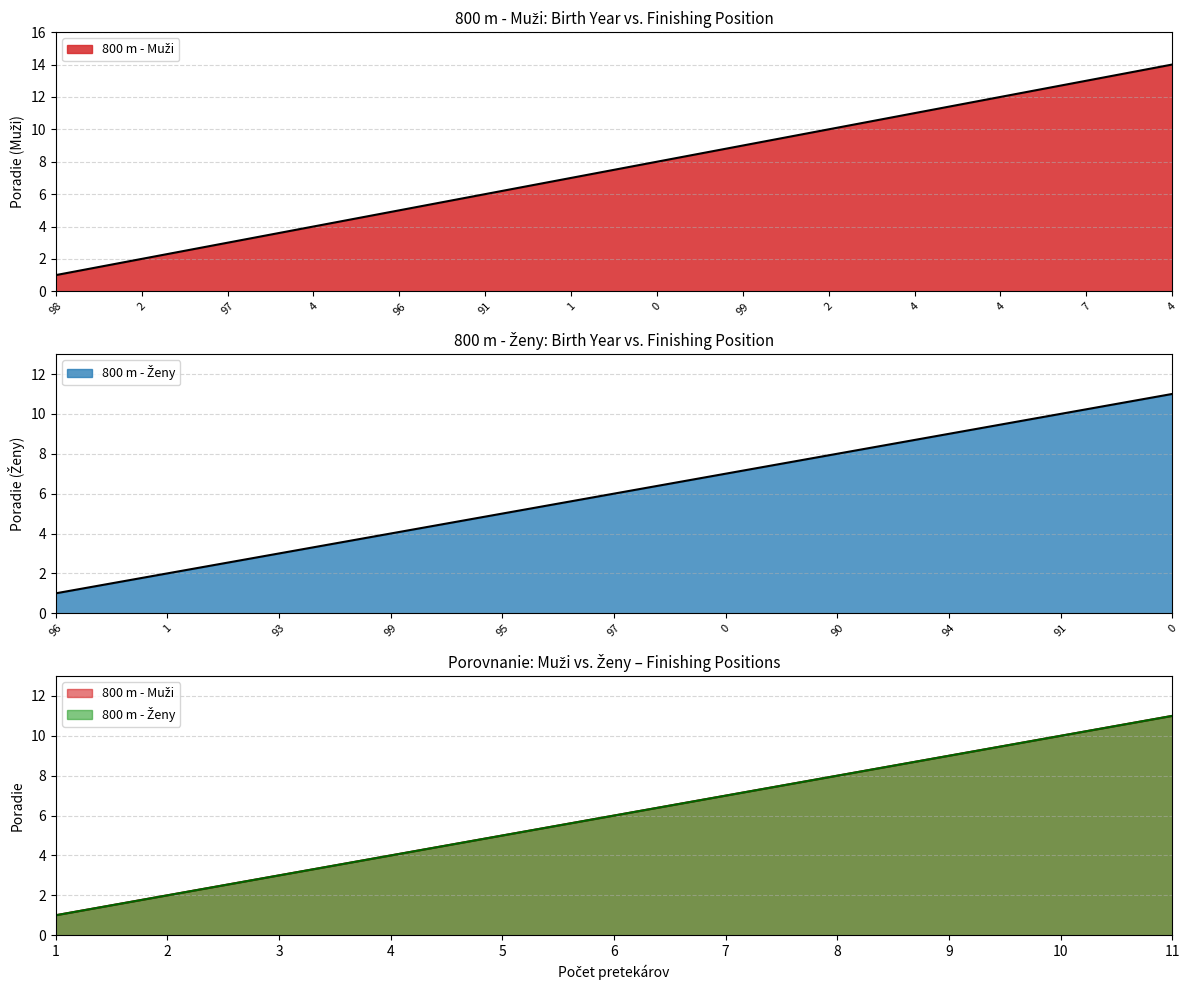

What is the label of the 2nd point from the right?

7